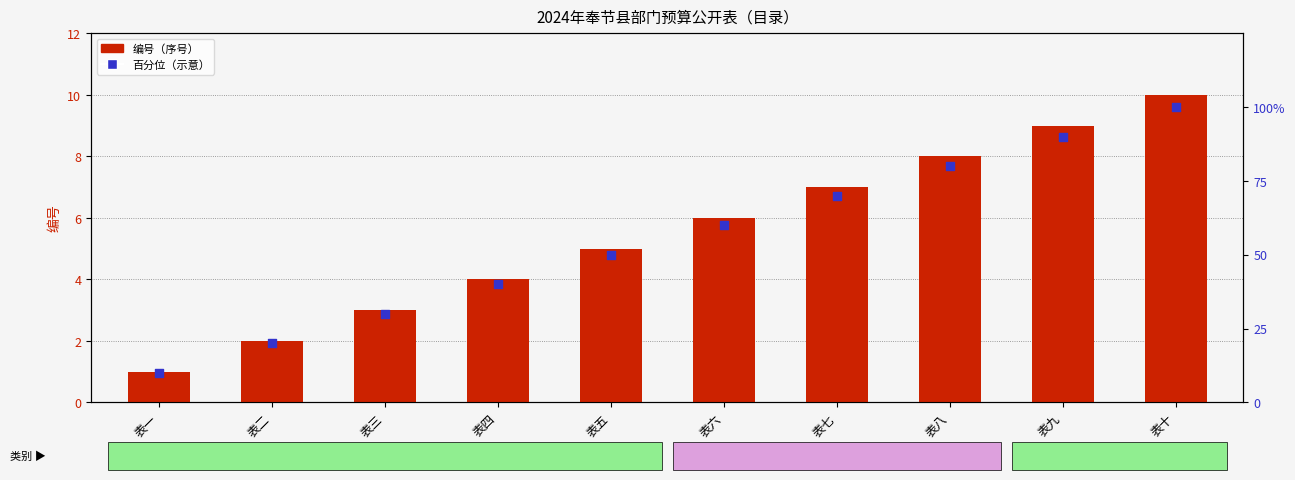

At which category is the sum across all series the highest?

表十